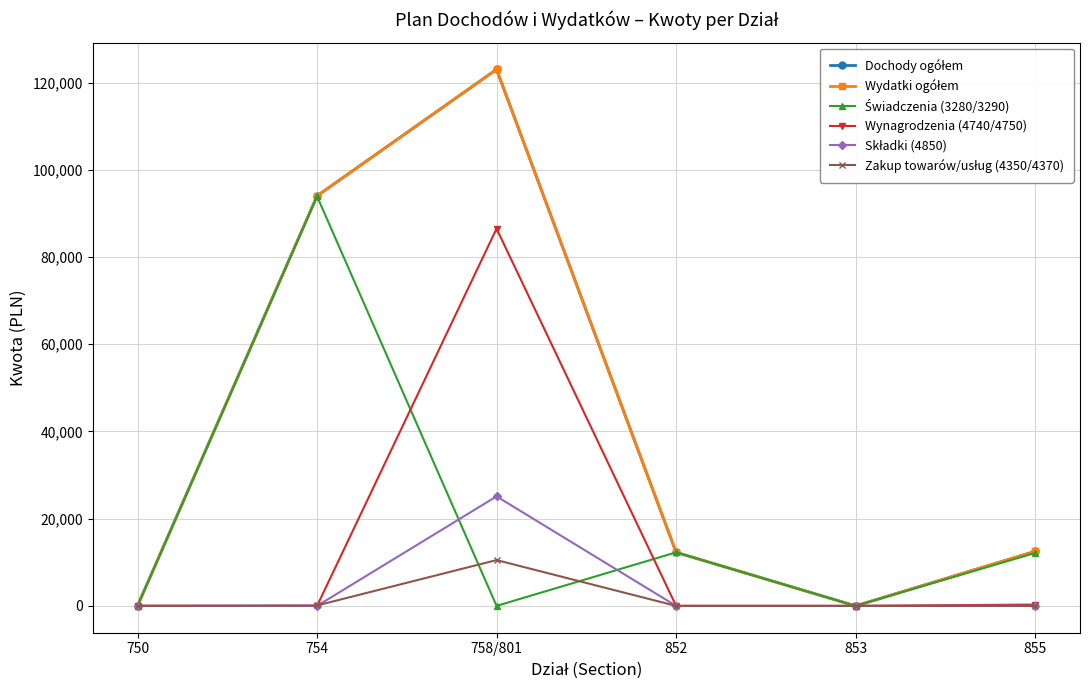

Is this an area chart (filled region under the line)?

No